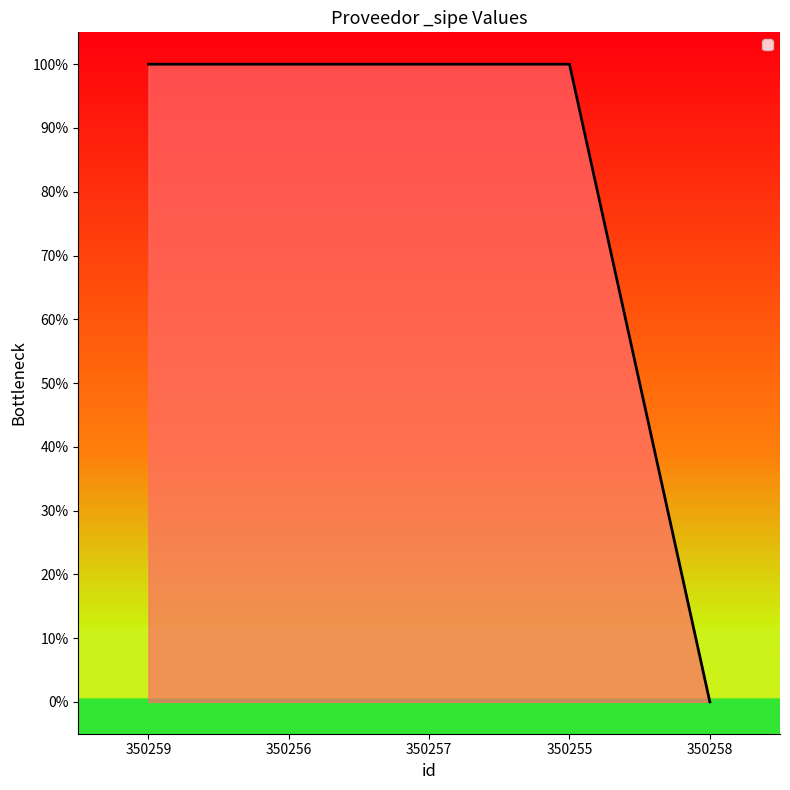

Does the chart have visible grid lines?

No